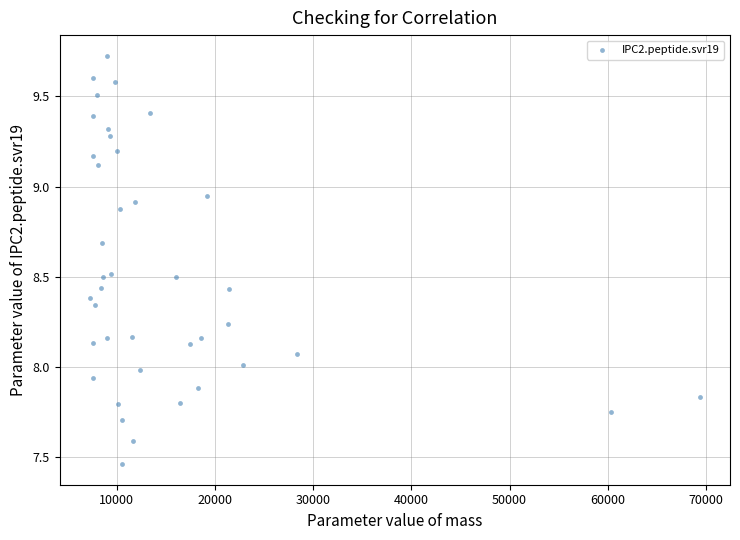

What is the range of Y values (max minus min)?

2.3